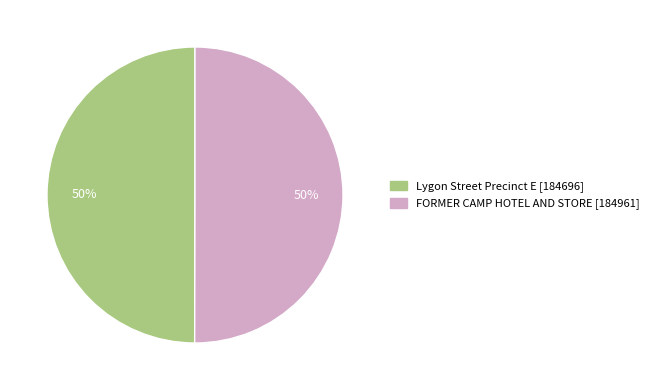

Do FORMER CAMP HOTEL AND STORE and Lygon Street Precinct E together represent more than half of the pie?

Yes